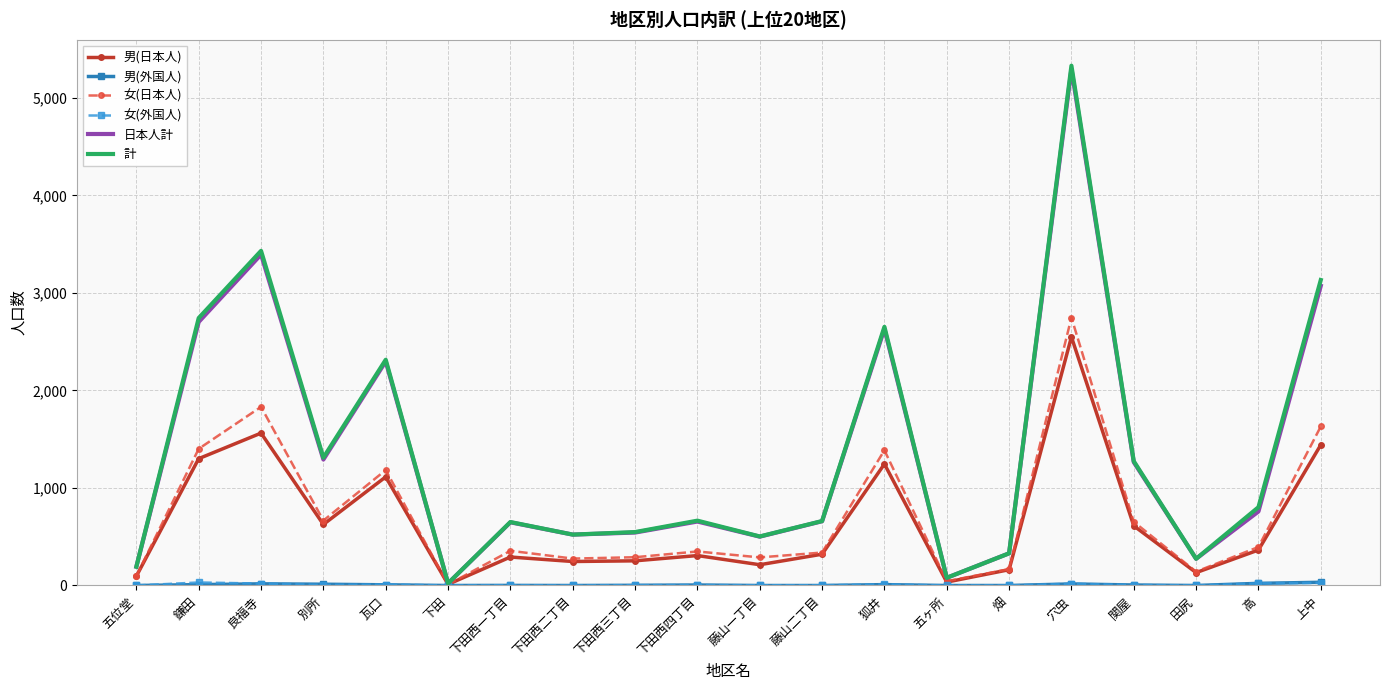

At which category is the sum across all series the highest?

穴虫